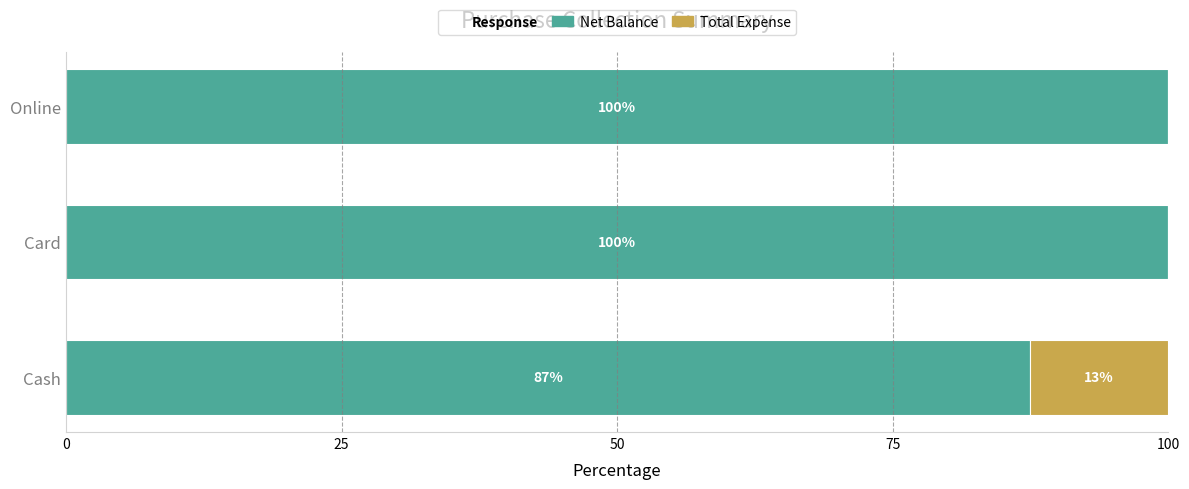

What value does the Net Balance series have at Card?

100.0